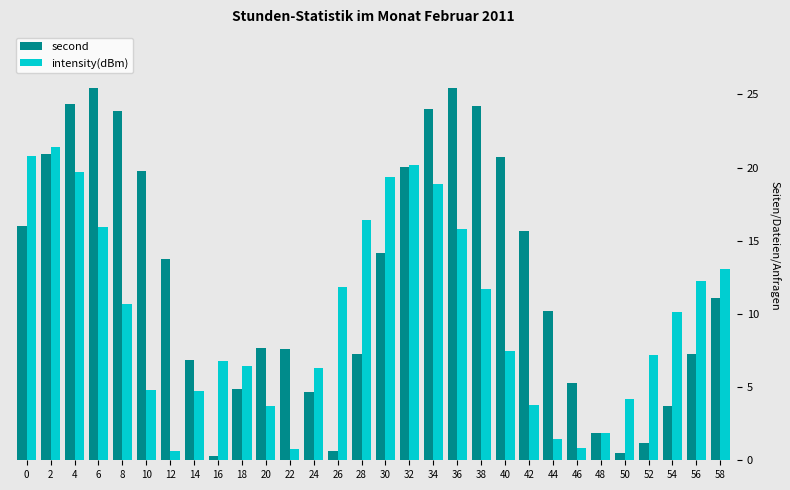

List the series in order of their overall mean, highest first.

second, intensity(dBm)